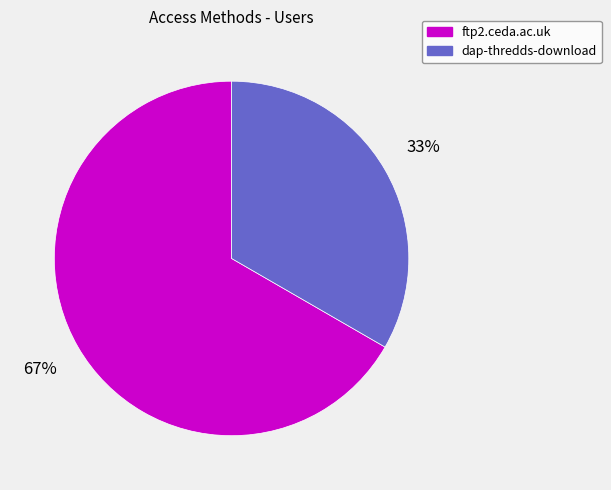

What is the ratio of the value at dap-thredds-download to the value at ftp2.ceda.ac.uk?

0.5